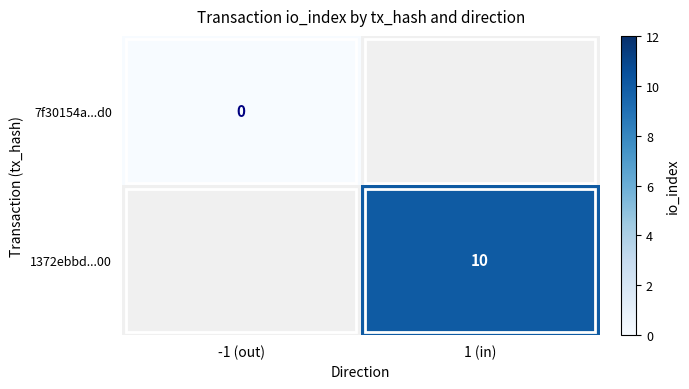

Is it true that 1372ebbd...00 equals 10 at 1 (in)?

True